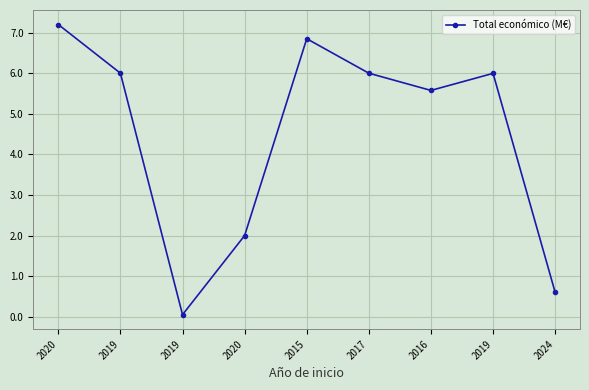

Approximately how many times larger is the value at 2017 compared to 2020?

3.0